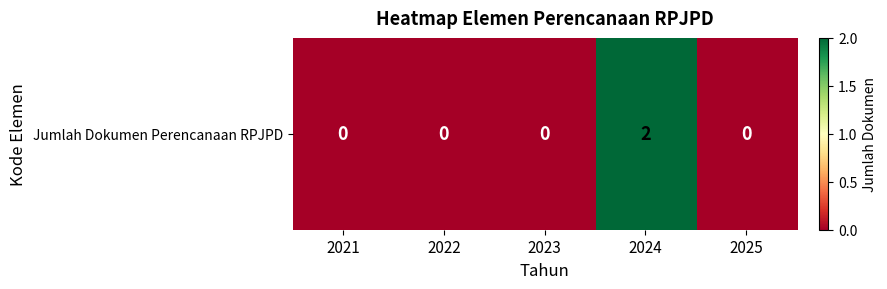

Where is the data nearest to the value 1?

2021